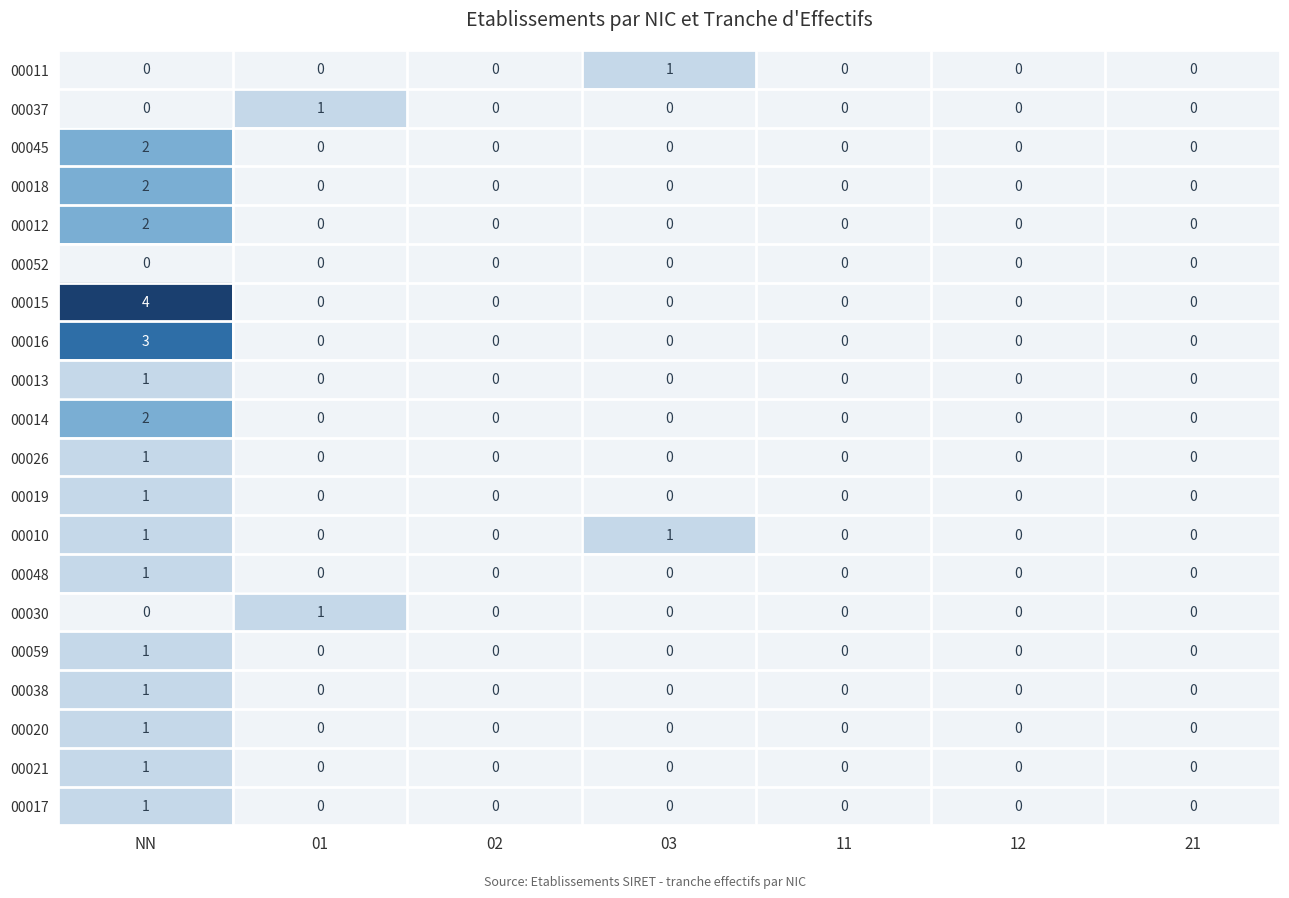

The value of 00018 at 02 is -1. True or false?

False